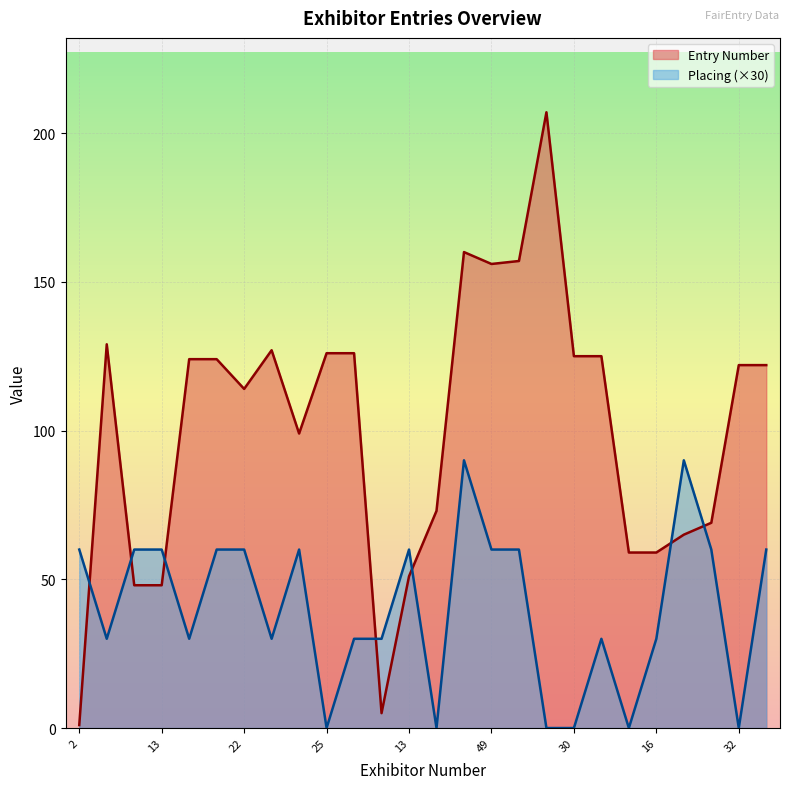

How many lines are shown in the chart?

2